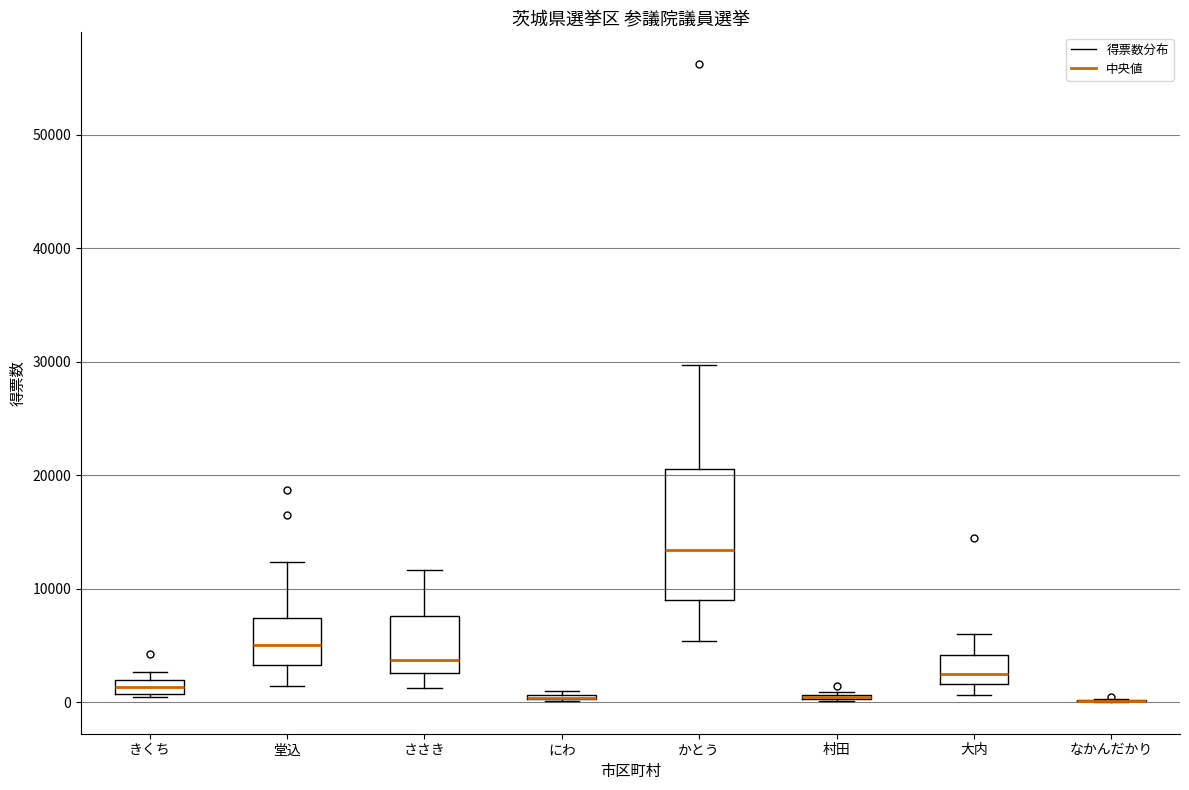

Where does the upper whisker of the box for ささき end on the y-axis? The values are not printed on the chart, so give them approximately, as read against the axis.

12000